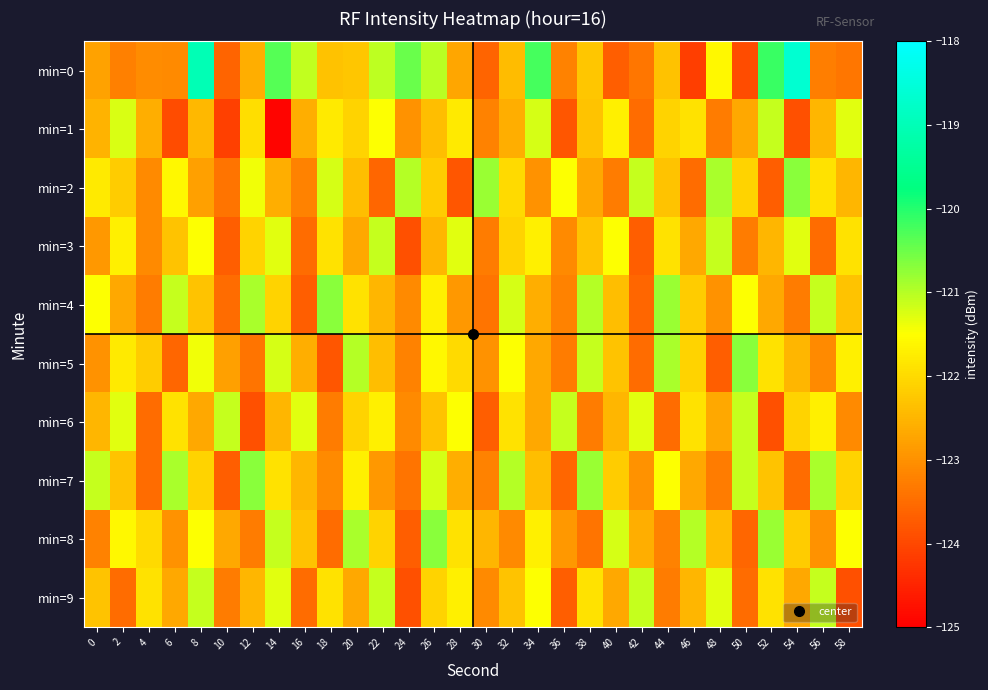

Reading left to right, transcribe all the data shown in this chart.

min=0: 0=-122.8	2=-123.2	4=-123.1	6=-123.1	8=-119.0	10=-123.6	12=-122.6	14=-120.3	16=-121.1	18=-122.3	20=-122.3	22=-121.0	24=-120.5	26=-121.0	28=-122.7	30=-123.6	32=-122.4	34=-120.2	36=-123.2	38=-122.3	40=-123.7	42=-123.4	44=-122.3	46=-124.2	48=-121.6	50=-123.9	52=-120.1	54=-118.7	56=-123.3	58=-123.4
min=1: 0=-122.5	2=-121.2	4=-122.6	6=-124.0	8=-122.5	10=-124.1	12=-122.0	14=-124.9	16=-122.6	18=-121.8	20=-122.1	22=-121.5	24=-123.0	26=-122.4	28=-121.8	30=-123.2	32=-122.6	34=-121.2	36=-123.8	38=-122.3	40=-121.7	42=-123.5	44=-122.1	46=-121.9	48=-123.3	50=-122.7	52=-121.1	54=-123.9	56=-122.5	58=-121.3
min=2: 0=-121.8	2=-122.2	4=-123.1	6=-121.6	8=-122.8	10=-123.4	12=-121.4	14=-122.6	16=-123.2	18=-121.2	20=-122.4	22=-123.6	24=-121.0	26=-122.2	28=-123.8	30=-120.8	32=-122.0	34=-123.0	36=-121.5	38=-122.7	40=-123.3	42=-121.1	44=-122.3	46=-123.5	48=-120.9	50=-122.1	52=-123.7	54=-120.7	56=-121.9	58=-122.5
min=3: 0=-122.9	2=-121.7	4=-123.1	6=-122.3	8=-121.5	10=-123.7	12=-122.1	14=-121.3	16=-123.5	18=-121.9	20=-122.7	22=-121.1	24=-123.9	26=-122.5	28=-121.3	30=-123.3	32=-122.1	34=-121.7	36=-123.1	38=-122.3	40=-121.5	42=-123.7	44=-121.9	46=-122.7	48=-121.1	50=-123.3	52=-122.5	54=-121.3	56=-123.5	58=-121.9
min=4: 0=-121.5	2=-122.7	4=-123.3	6=-121.1	8=-122.3	10=-123.5	12=-120.9	14=-122.1	16=-123.7	18=-120.7	20=-121.9	22=-122.5	24=-123.1	26=-121.7	28=-122.9	30=-123.4	32=-121.2	34=-122.6	36=-123.2	38=-121.0	40=-122.4	42=-123.6	44=-120.8	46=-122.2	48=-123.0	50=-121.5	52=-122.7	54=-123.3	56=-121.1	58=-122.3
min=5: 0=-123.0	2=-121.8	4=-122.2	6=-123.6	8=-121.4	10=-122.8	12=-123.4	14=-121.2	16=-122.6	18=-123.8	20=-121.0	22=-122.4	24=-123.2	26=-121.6	28=-122.0	30=-123.0	32=-121.5	34=-122.7	36=-123.3	38=-121.1	40=-122.3	42=-123.5	44=-120.9	46=-122.1	48=-123.7	50=-120.7	52=-121.9	54=-122.5	56=-123.1	58=-121.7
min=6: 0=-122.5	2=-121.3	4=-123.5	6=-121.9	8=-122.7	10=-121.1	12=-123.9	14=-122.5	16=-121.3	18=-123.3	20=-122.1	22=-121.7	24=-123.1	26=-122.3	28=-121.5	30=-123.7	32=-121.9	34=-122.7	36=-121.1	38=-123.3	40=-122.5	42=-121.3	44=-123.5	46=-121.9	48=-122.7	50=-121.1	52=-123.9	54=-122.1	56=-121.7	58=-123.1
min=7: 0=-121.1	2=-122.3	4=-123.5	6=-120.9	8=-122.1	10=-123.7	12=-120.7	14=-121.9	16=-122.5	18=-123.1	20=-121.7	22=-122.9	24=-123.4	26=-121.2	28=-122.6	30=-123.2	32=-121.0	34=-122.4	36=-123.6	38=-120.8	40=-122.2	42=-123.0	44=-121.5	46=-122.7	48=-123.3	50=-121.1	52=-122.3	54=-123.5	56=-120.9	58=-122.1
min=8: 0=-123.2	2=-121.6	4=-122.0	6=-123.0	8=-121.5	10=-122.7	12=-123.3	14=-121.1	16=-122.3	18=-123.5	20=-120.9	22=-122.1	24=-123.7	26=-120.7	28=-121.9	30=-122.5	32=-123.1	34=-121.7	36=-122.9	38=-123.4	40=-121.2	42=-122.6	44=-123.2	46=-121.0	48=-122.4	50=-123.6	52=-120.8	54=-122.2	56=-123.0	58=-121.5
min=9: 0=-122.3	2=-123.5	4=-121.9	6=-122.7	8=-121.1	10=-123.3	12=-122.5	14=-121.3	16=-123.5	18=-121.9	20=-122.7	22=-121.1	24=-123.9	26=-122.1	28=-121.7	30=-123.1	32=-122.3	34=-121.5	36=-123.7	38=-121.9	40=-122.7	42=-121.1	44=-123.3	46=-122.5	48=-121.3	50=-123.5	52=-121.9	54=-122.7	56=-121.1	58=-123.9